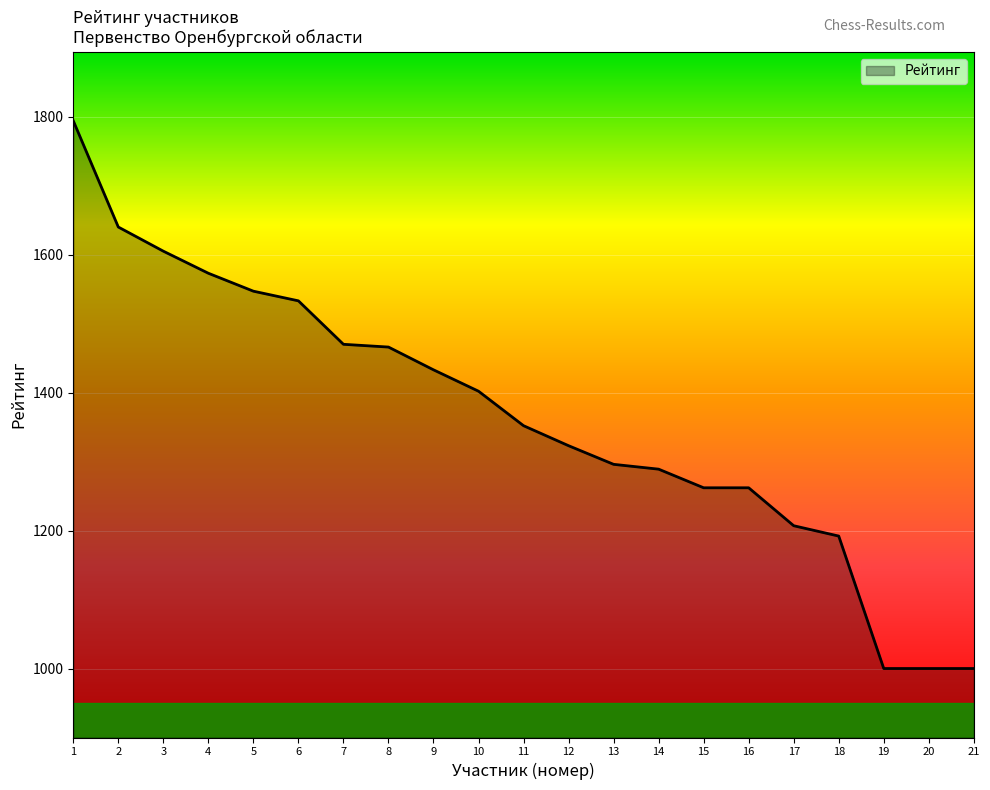

Which has a higher value, 13 or 6?

6